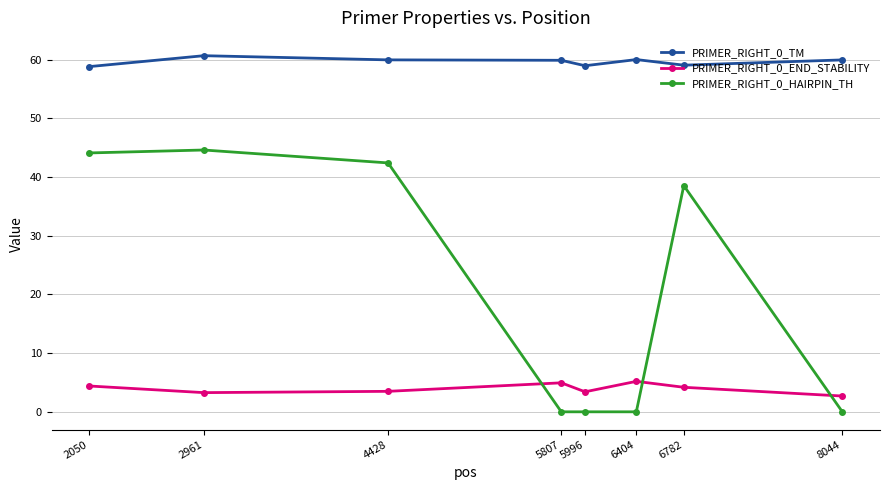

Is the value of PRIMER_RIGHT_0_TM at 6782 greater than the value of PRIMER_RIGHT_0_END_STABILITY at 8044?

Yes